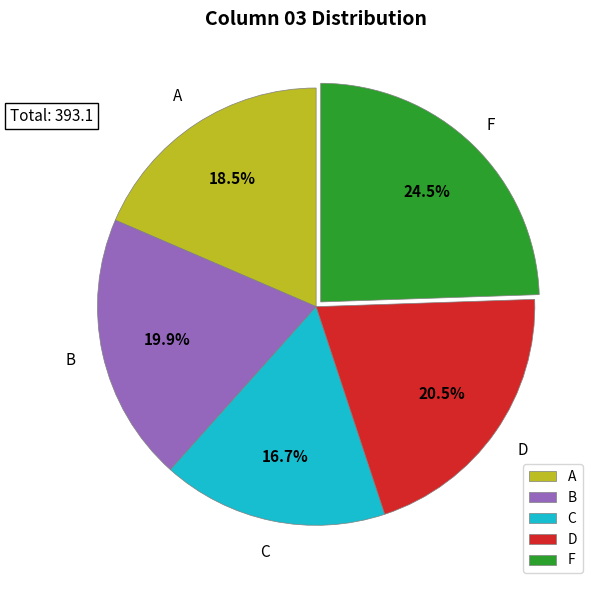

How many slices are in this pie chart?

5